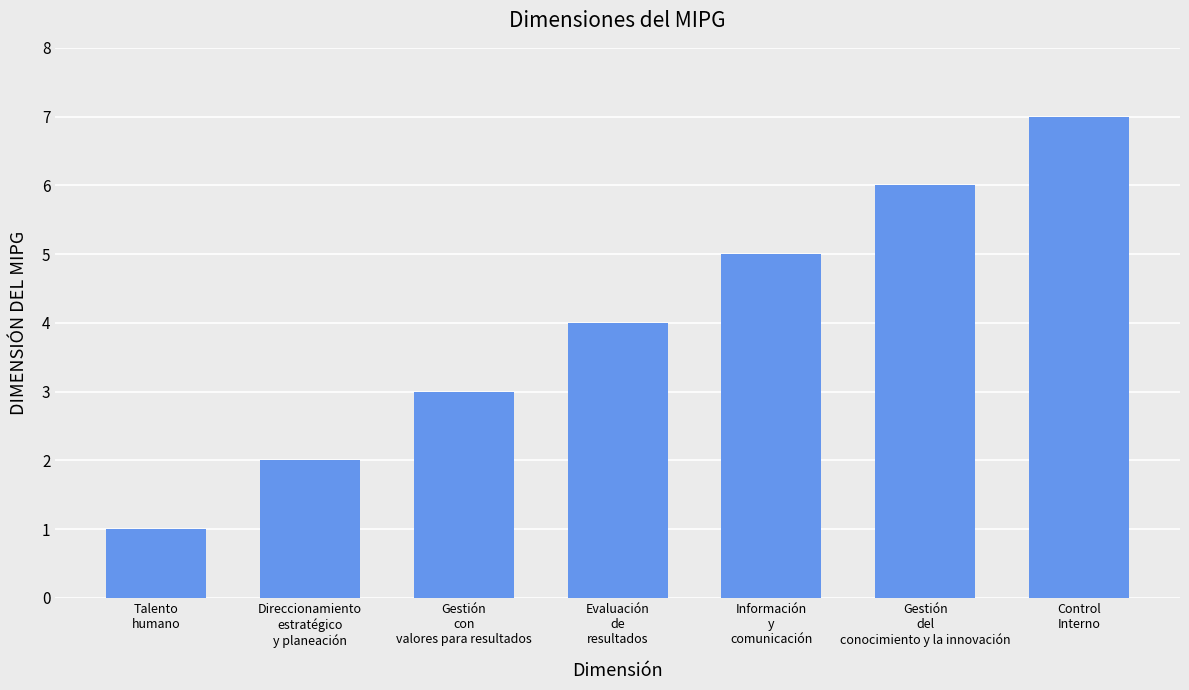

What is the value of the 4th bar from the left?

4